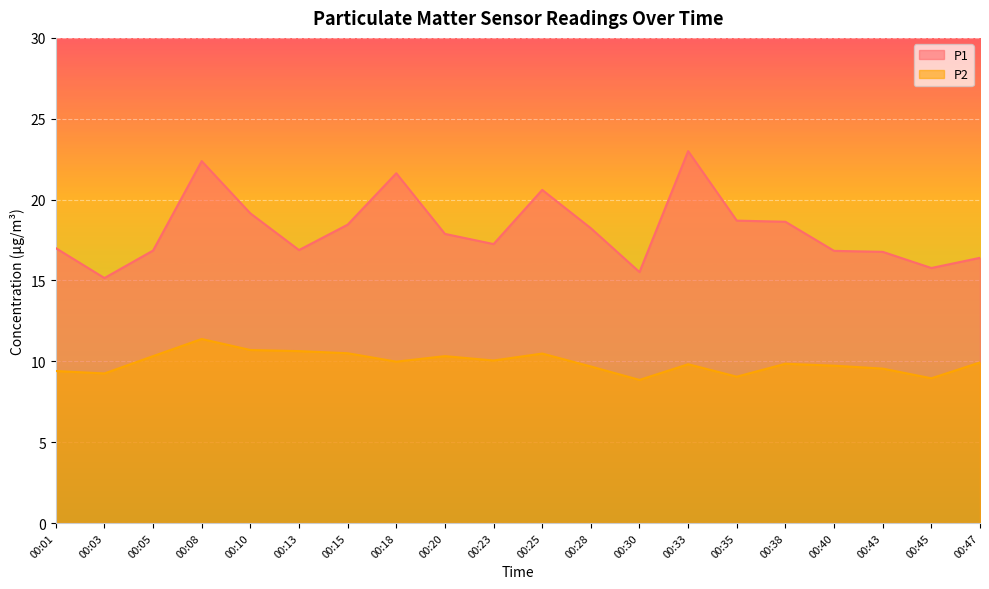

Count the number of categories in the chart.

20